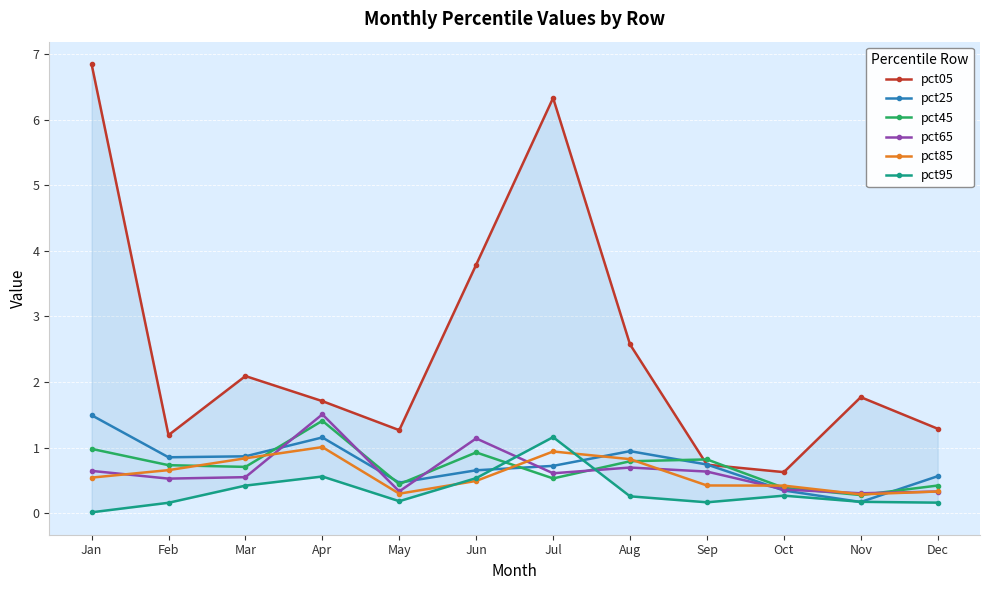

What is the sum of the pct95 values at Jun and Nov?

0.7